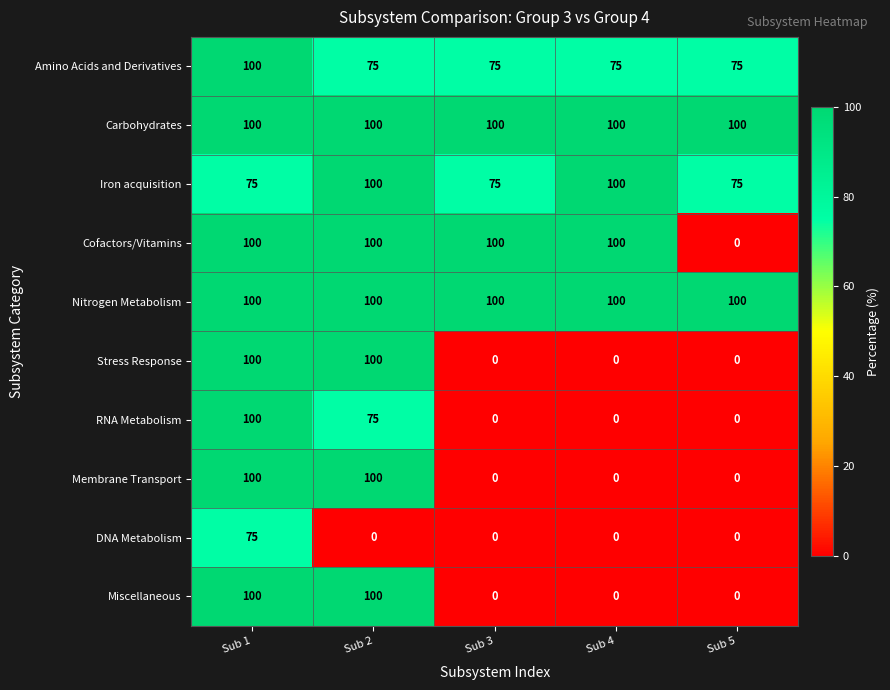

What is the total value across all series at Sub 3?

450